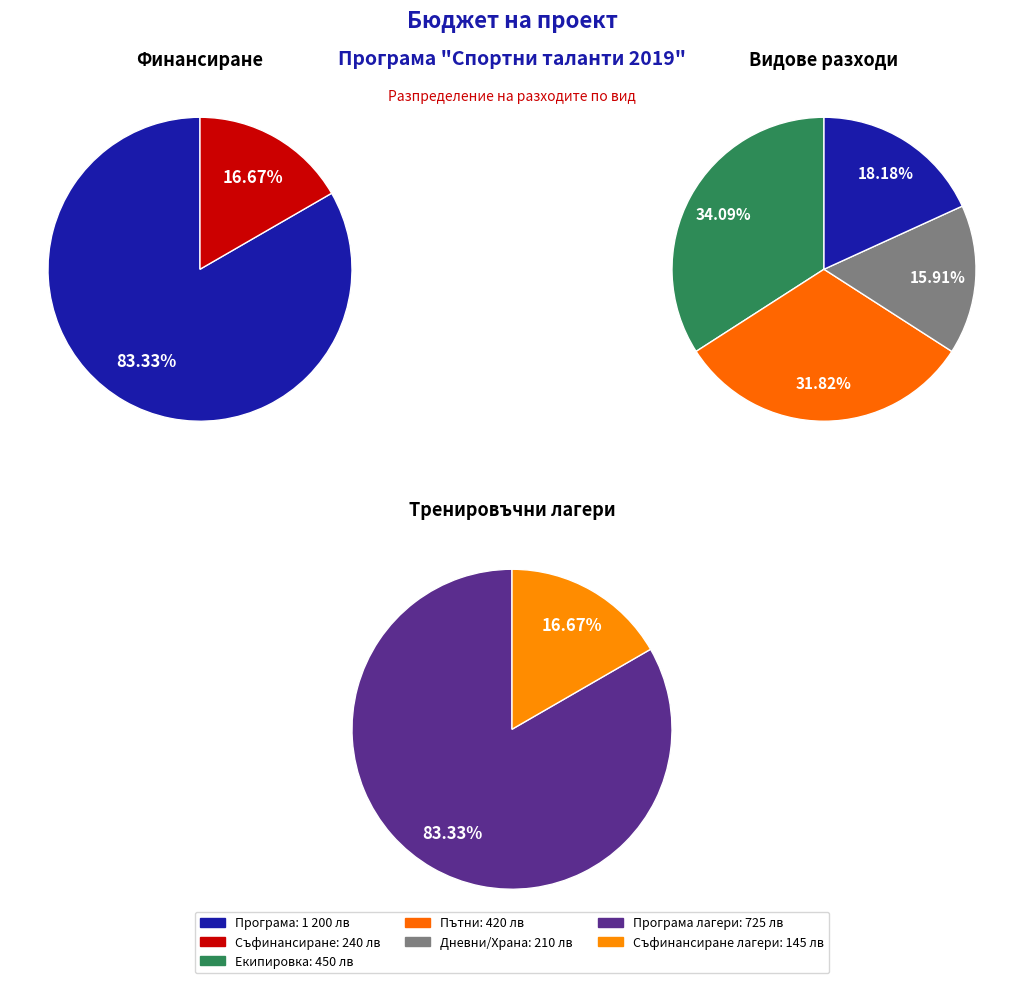

To the nearest percent, what percentage of the pie is Тренировъчни лагери (дневни)?

16%